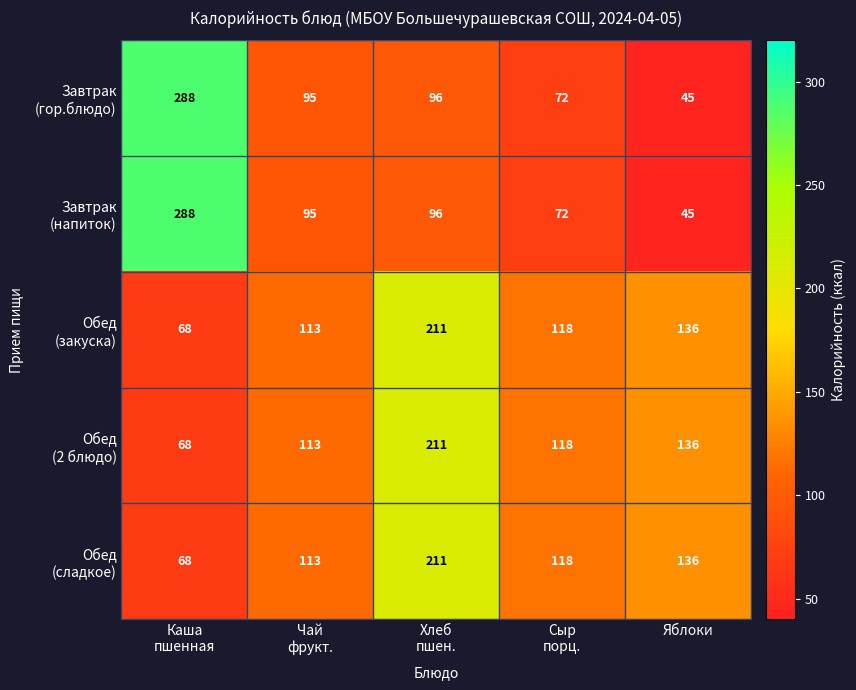

How many categories are shown in the chart?

5